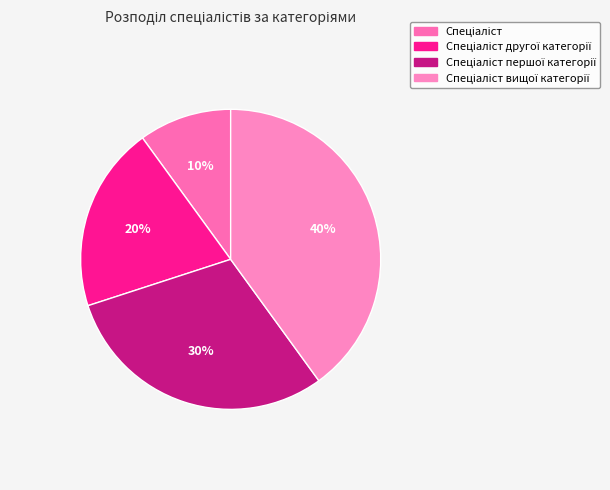

Approximately how many times larger is the value at Спеціаліст вищої категорії compared to Спеціаліст першої категорії?

1.3